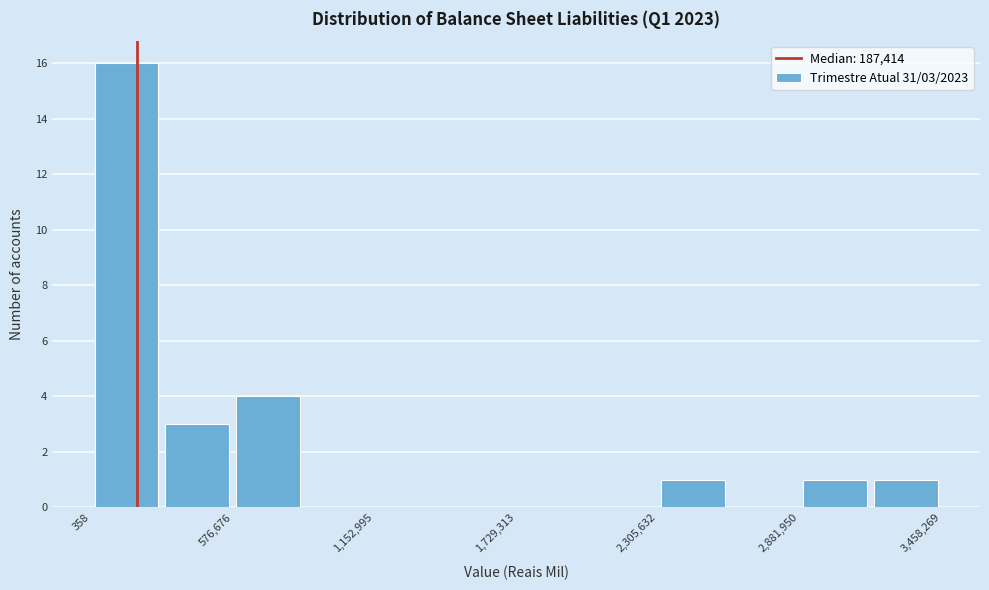

Read against the x-axis, roughly where is the centre of the tallest bar?

100000